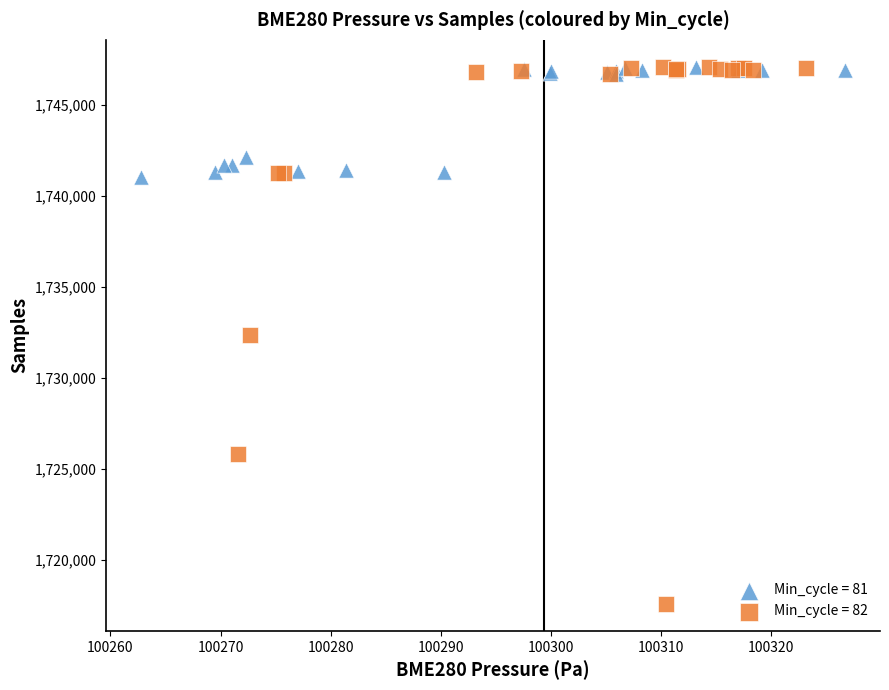

Which series has the largest Y range (max minus min)?

Min_cycle = 82